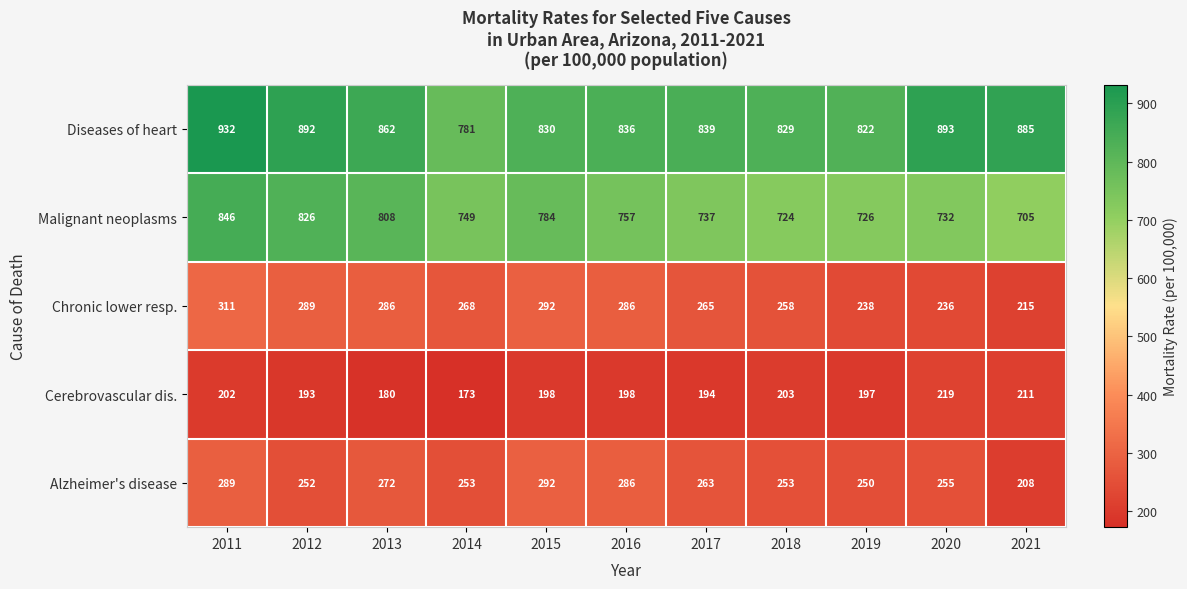

What is the sum of all Diseases of heart values?

9401